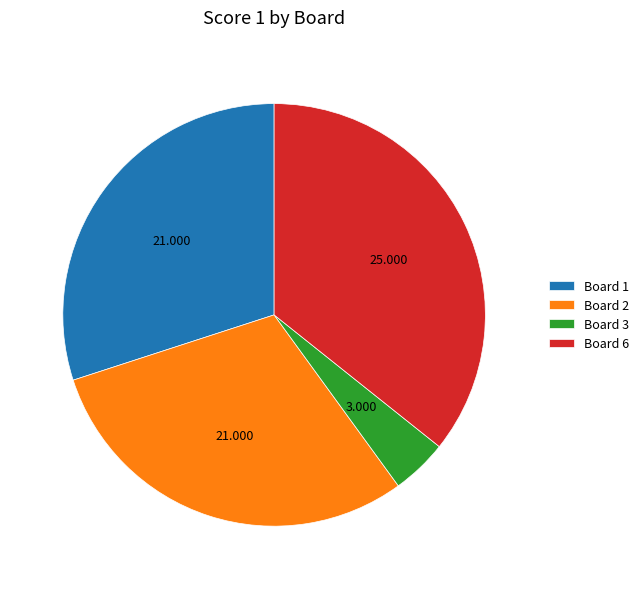

Which slice is the smallest?

Board 3